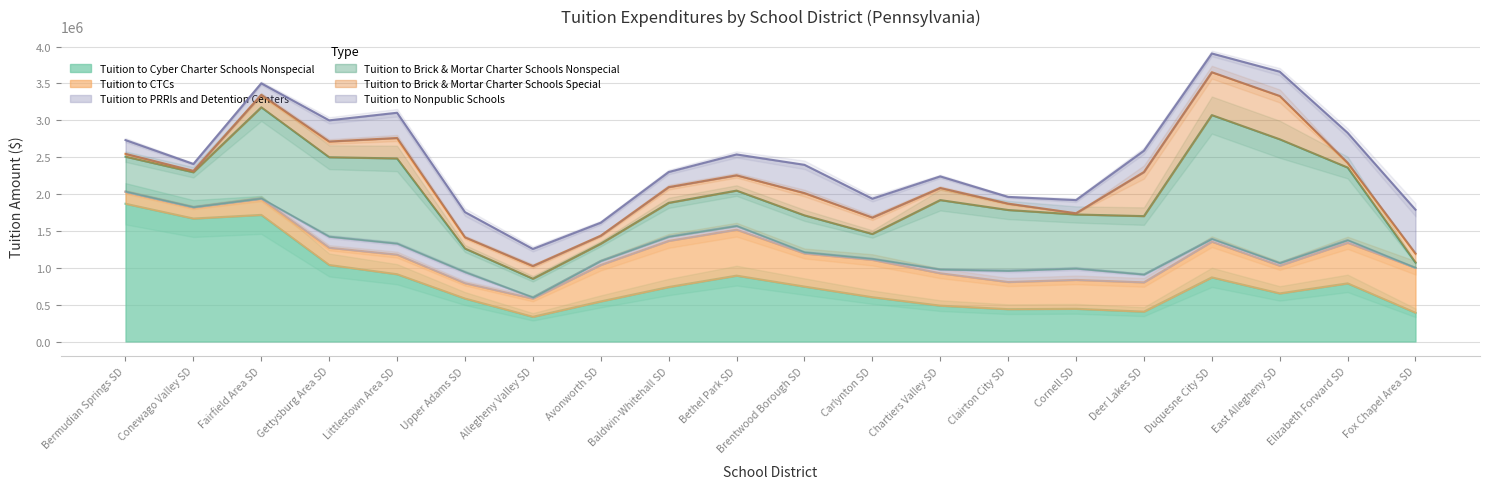

What is the difference between the highest and lowest values at Fox Chapel Area SD?

665650.3